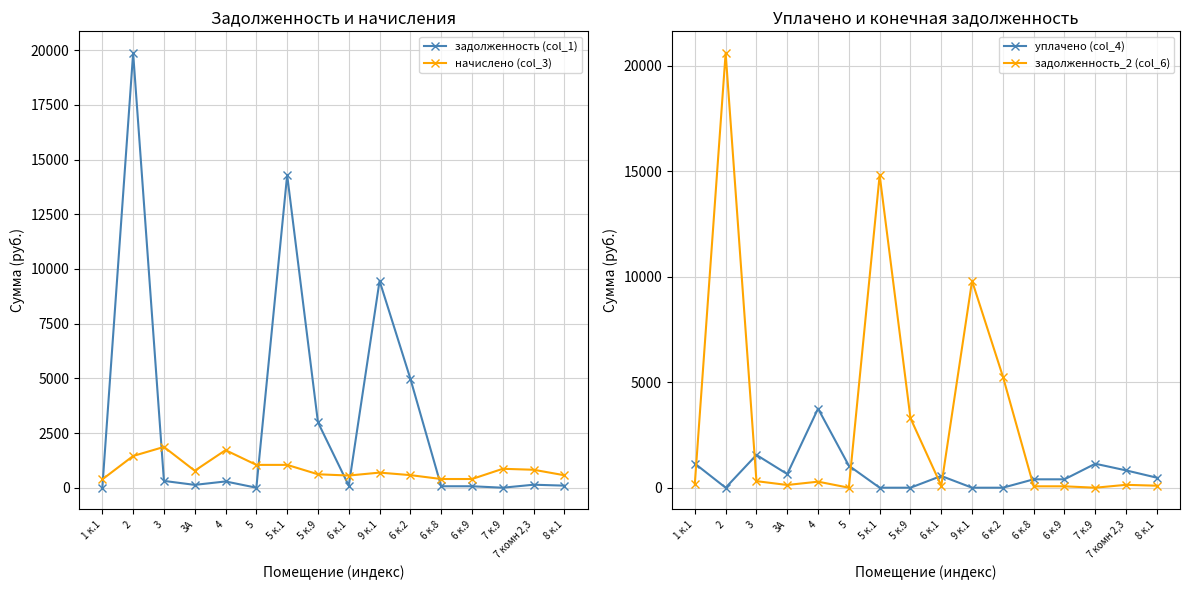

The value of начислено (col_3) at 3А is 775.9. True or false?

True